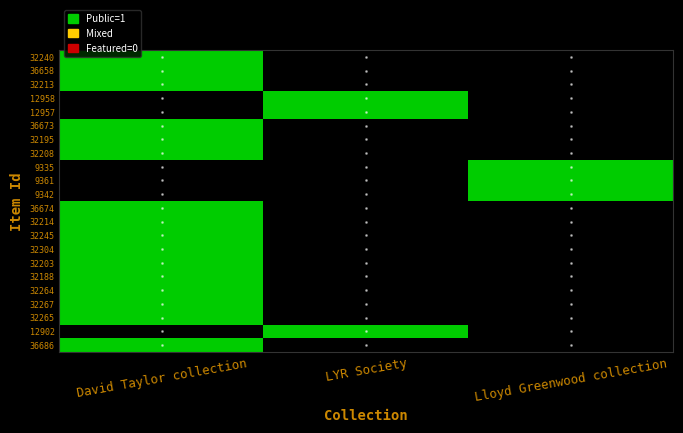

Which label corresponds to the smallest value in the chart?

LYR Society